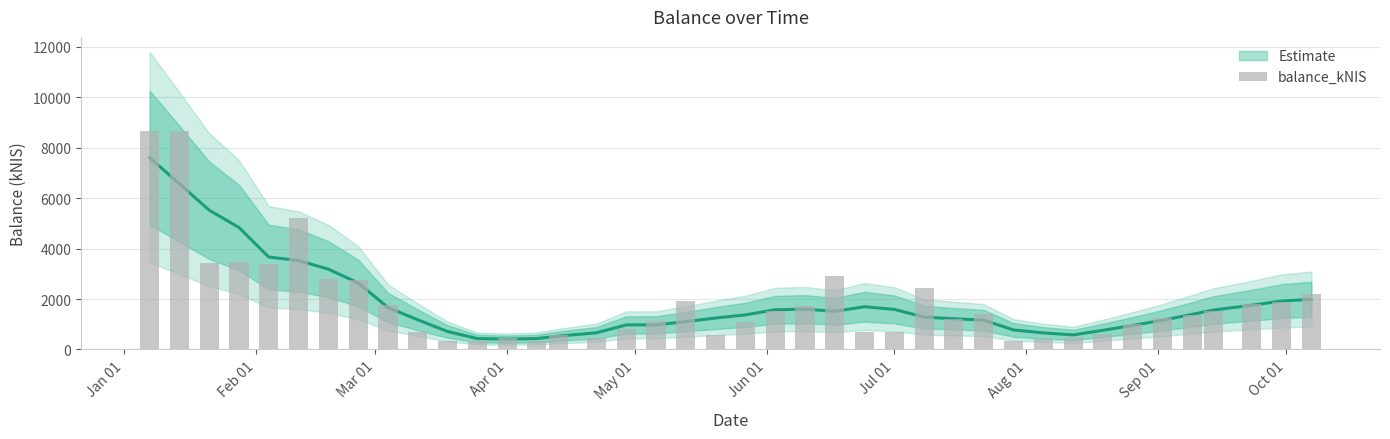

True or false: the data shows 3443.6 at Mar 01.

True